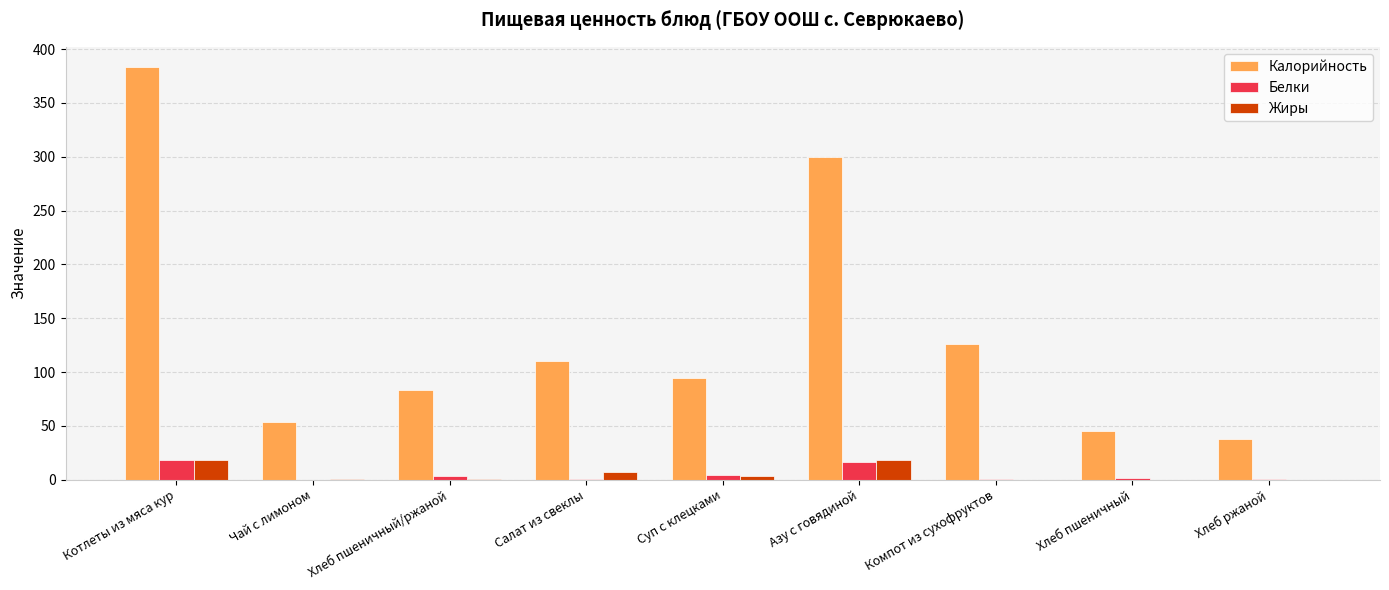

How many distinct data groups are displayed?

3